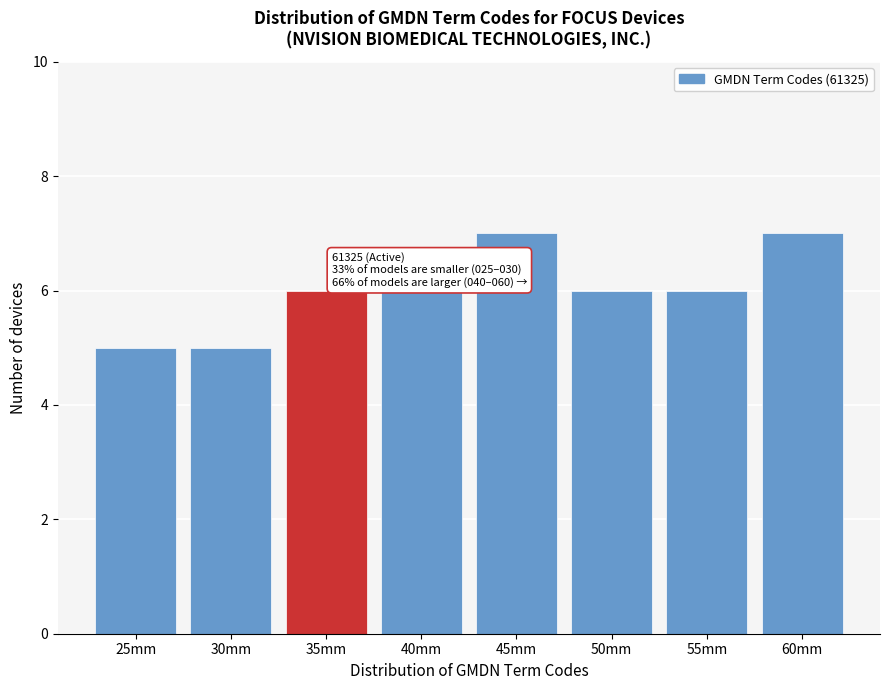

Reading left to right, extract all data points from this chart.

5	5	6	6	7	6	6	7